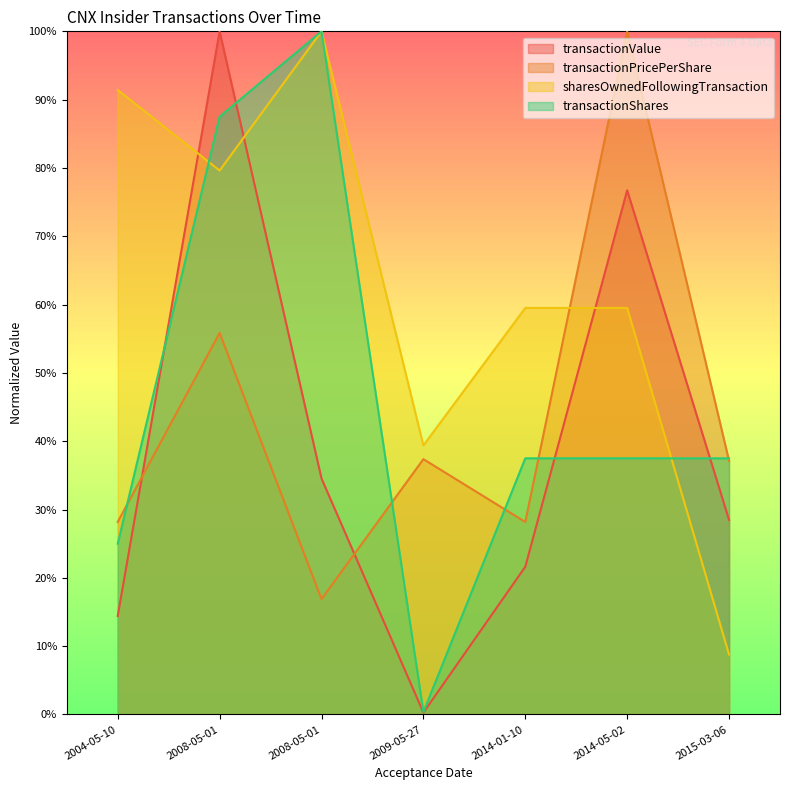

Reading left to right, transcribe all the data shown in this chart.

transactionValue: 0.1	1.0	0.3	0.0	0.2	0.8	0.3
transactionPricePerShare: 0.3	0.6	0.2	0.4	0.3	1.0	0.4
sharesOwnedFollowingTransaction: 0.9	0.8	1.0	0.4	0.6	0.6	0.1
transactionShares: 0.2	0.9	1.0	0.0	0.4	0.4	0.4